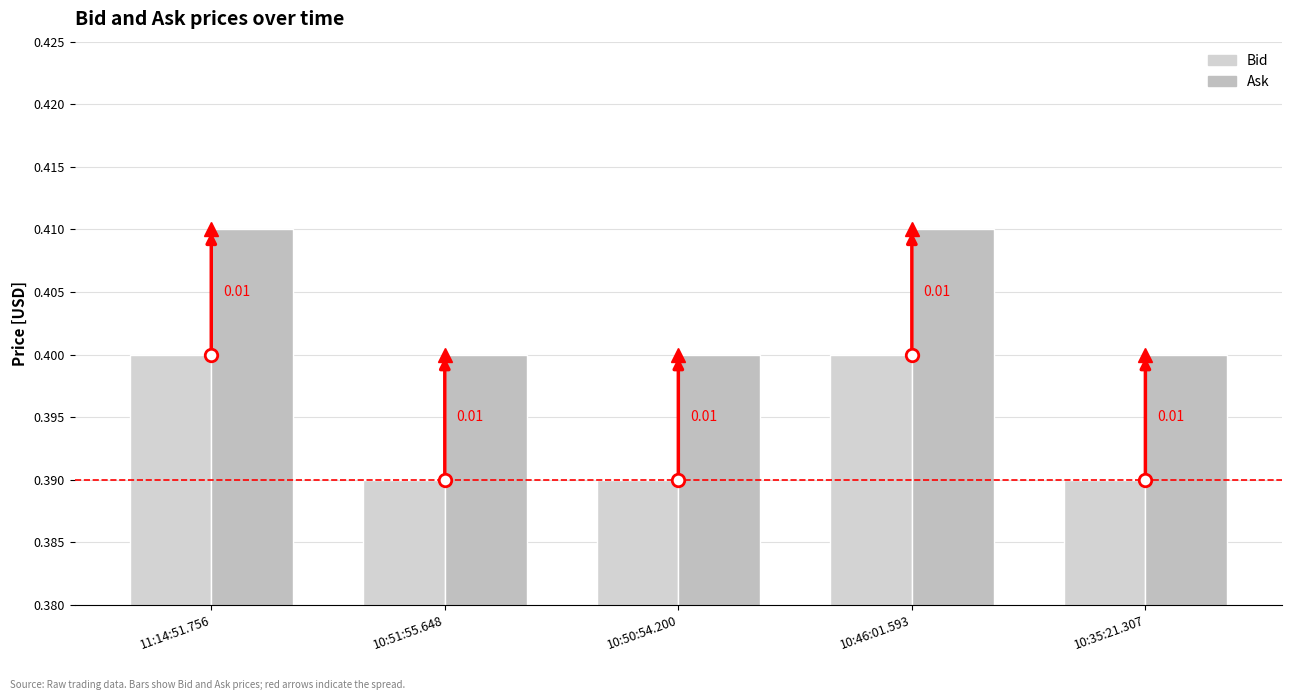

How many bars are there in each group?

2